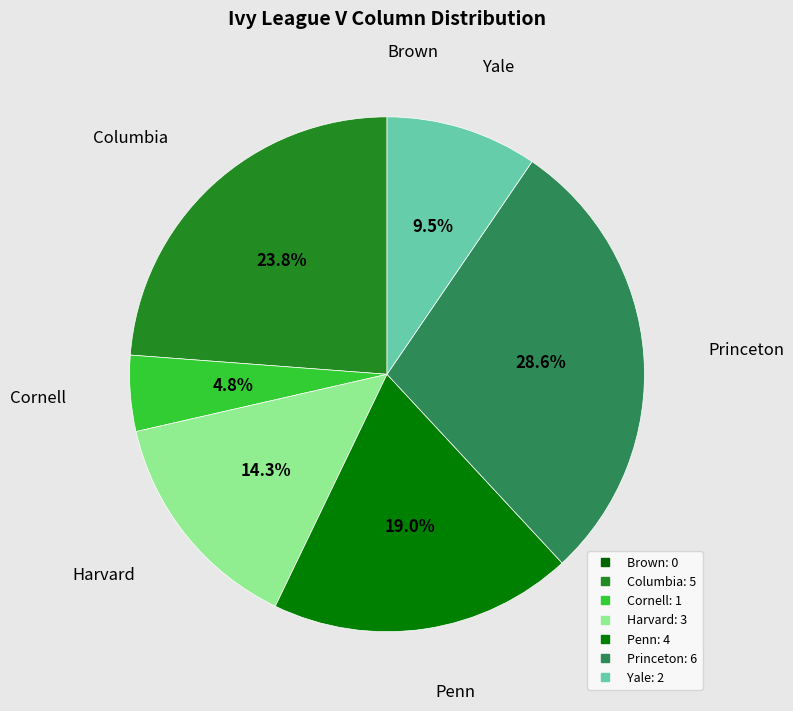

Count the number of slices in the pie.

7